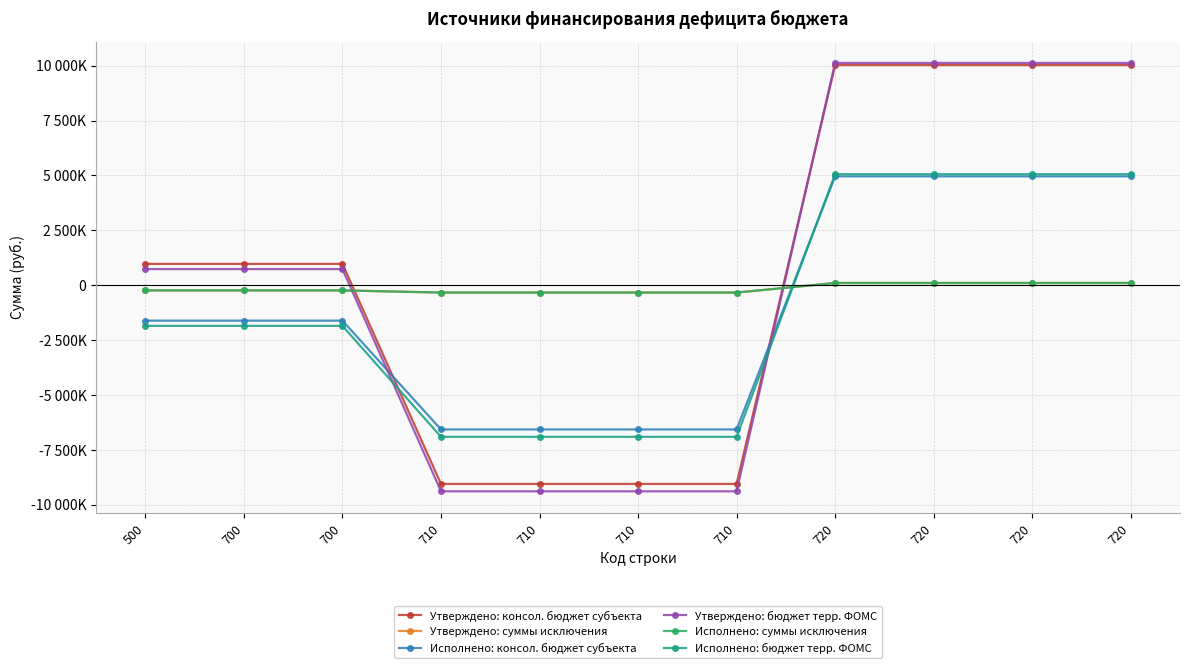

Reading right to left, transcribe all the data shown in this chart.

Утверждено: консол. бюджет субъекта: 10026600.0	10026600.0	10026600.0	10026600.0	-9056200.0	-9056200.0	-9056200.0	-9056200.0	970400.0	970400.0	970400.0
Утверждено: суммы исключения: 98899.9	98899.9	98899.9	98899.9	-336600.0	-336600.0	-336600.0	-336600.0	-237700.1	-237700.1	-237700.1
Исполнено: консол. бюджет субъекта: 4956695.8	4956695.8	4956695.8	4956695.8	-6573010.7	-6573010.7	-6573010.7	-6573010.7	-1616314.9	-1616314.9	-1616314.9
Утверждено: бюджет терр. ФОМС: 10125499.9	10125499.9	10125499.9	10125499.9	-9392800.0	-9392800.0	-9392800.0	-9392800.0	732699.9	732699.9	732699.9
Исполнено: суммы исключения: 98899.9	98899.9	98899.9	98899.9	-336600.0	-336600.0	-336600.0	-336600.0	-237700.1	-237700.1	-237700.1
Исполнено: бюджет терр. ФОМС: 5055595.7	5055595.7	5055595.7	5055595.7	-6909610.7	-6909610.7	-6909610.7	-6909610.7	-1854015.0	-1854015.0	-1854015.0